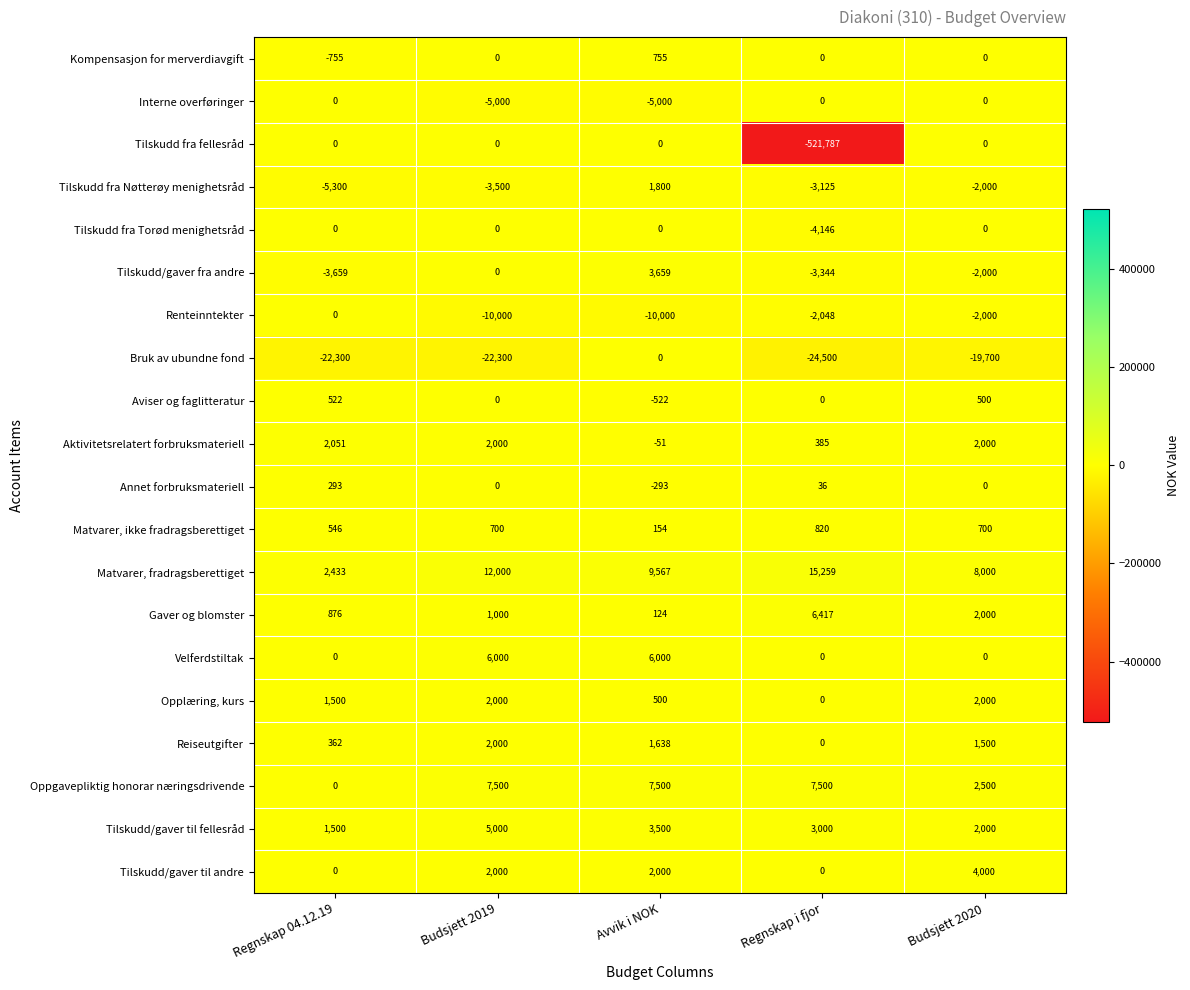

What is the approximate value of Matvarer, fradragsberettiget at Avvik i NOK, to the nearest 50?

9550